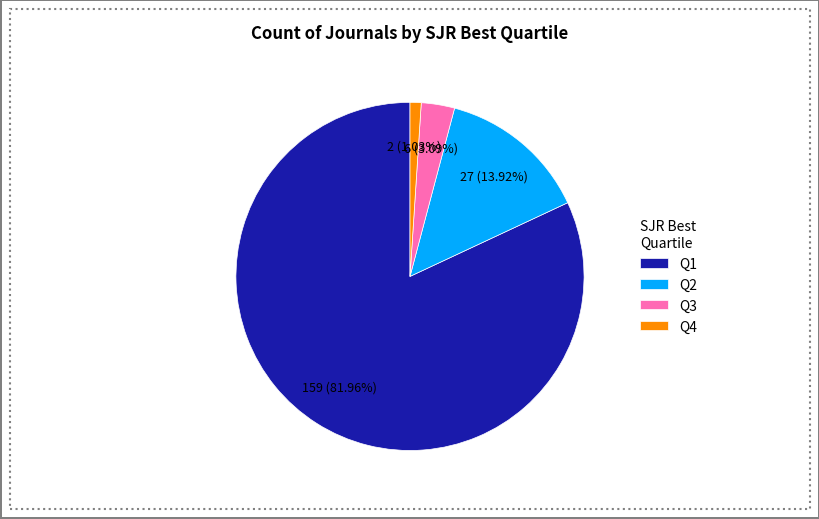

To the nearest percent, what is the difference between the Q4 and Q1 slice percentages?

81%